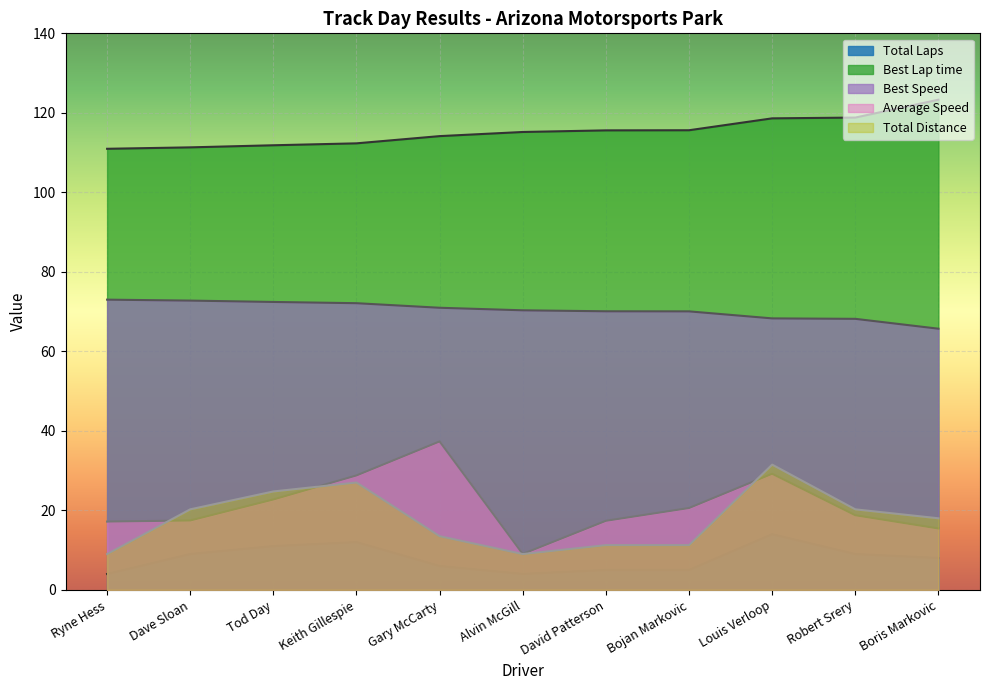

What is the value of the Average Speed point at the 3rd from the left?

22.7